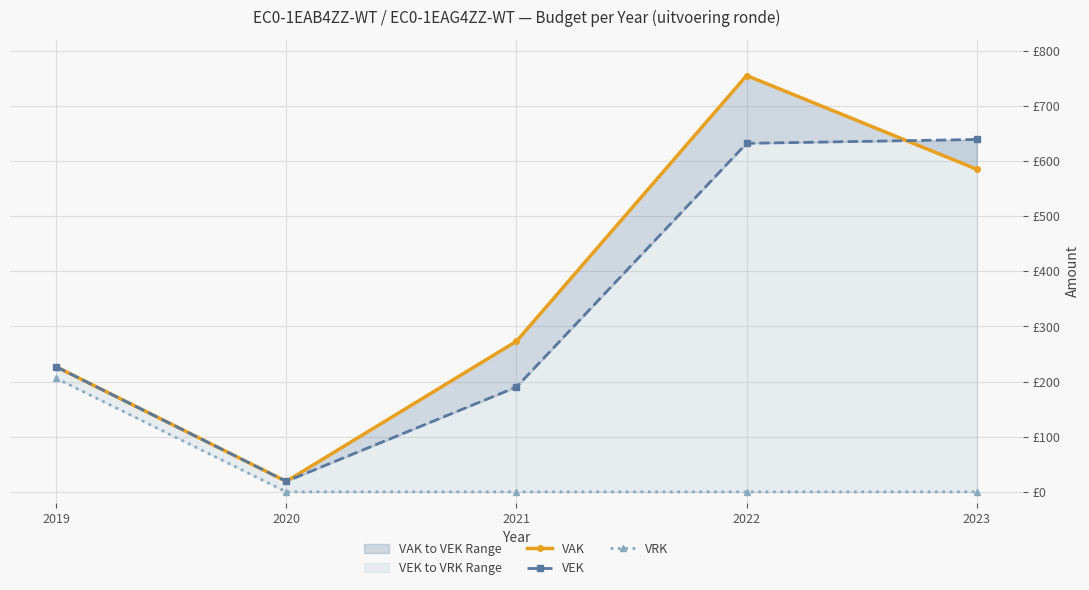

What value does the VAK series have at 2019, to the nearest 50?

250